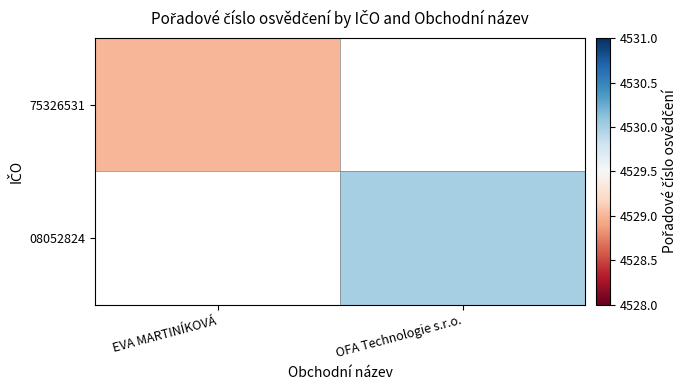

List the labels in order of 08052824 value, largest first.

EVA MARTINÍKOVÁ, OFA Technologie s.r.o.